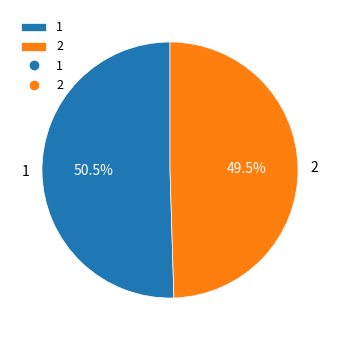

Between 2 and 1, which is larger?

1